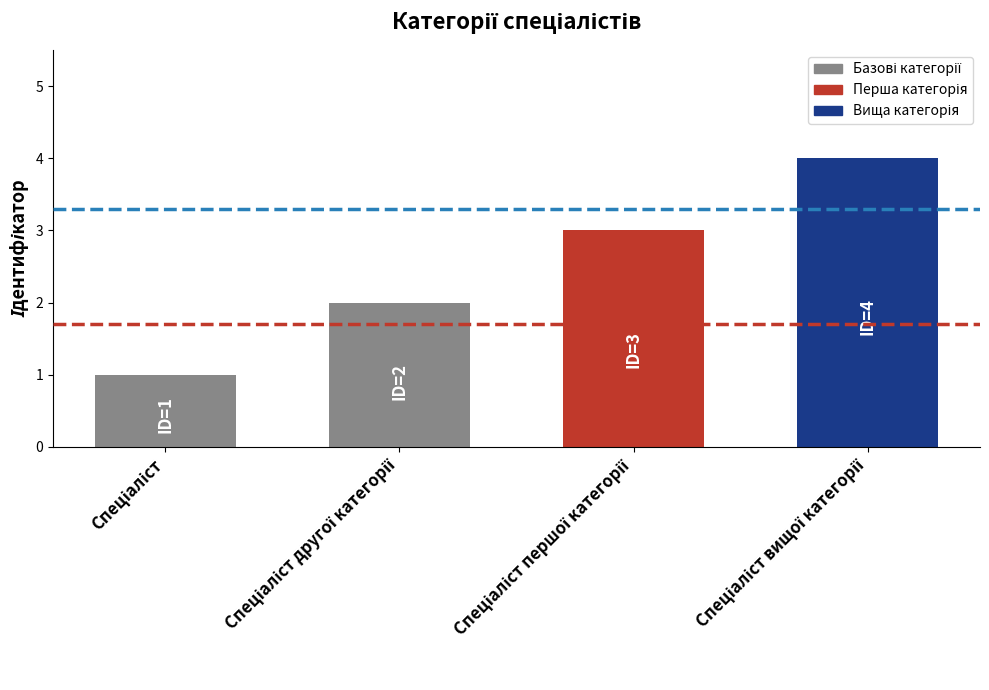

How many data points are less than 3?

2